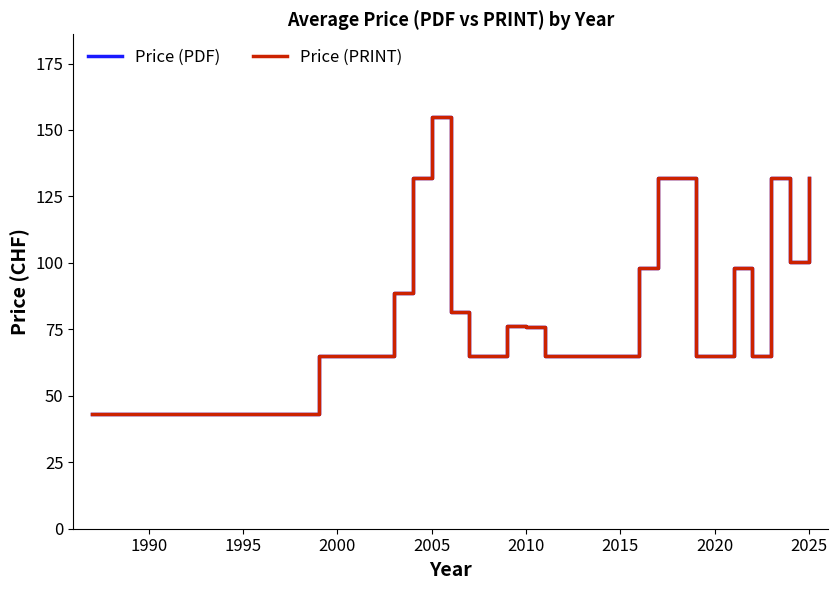

Reading left to right, what are all the values shown in this chart?

Price (PDF): 43.0	43.0	43.0	65.0	65.0	65.0	65.0	88.7	132.0	155.0	81.5	65.0	65.0	76.2	76.0	65.0	65.0	65.0	65.0	65.0	98.0	132.0	132.0	65.0	65.0	98.0	65.0	132.0	100.2	132.0
Price (PRINT): 43.0	43.0	43.0	65.0	65.0	65.0	65.0	88.7	132.0	155.0	81.5	65.0	65.0	76.2	76.0	65.0	65.0	65.0	65.0	65.0	98.0	132.0	132.0	65.0	65.0	98.0	65.0	132.0	100.2	132.0